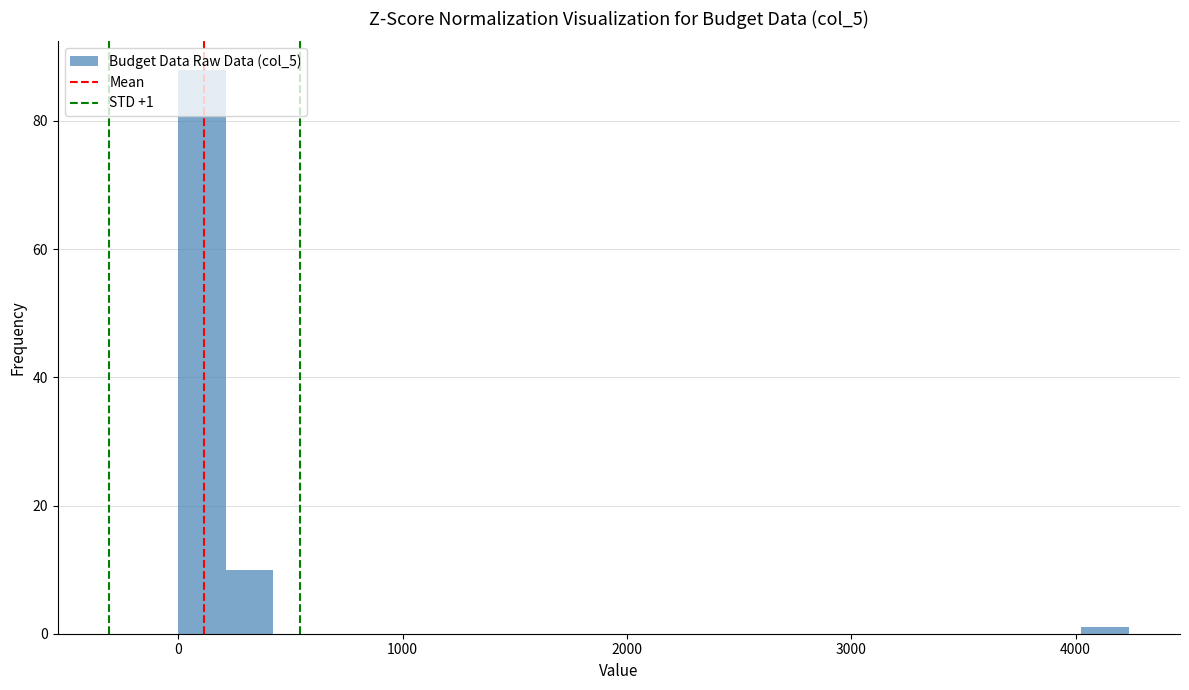

Read against the x-axis, roughly where is the centre of the tallest bar?

100